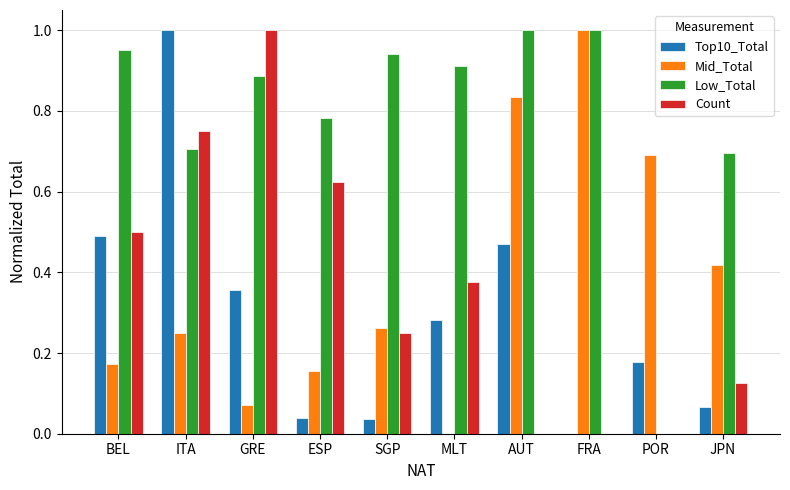

Is it true that Top10_Total equals 0.1 at MLT?

False